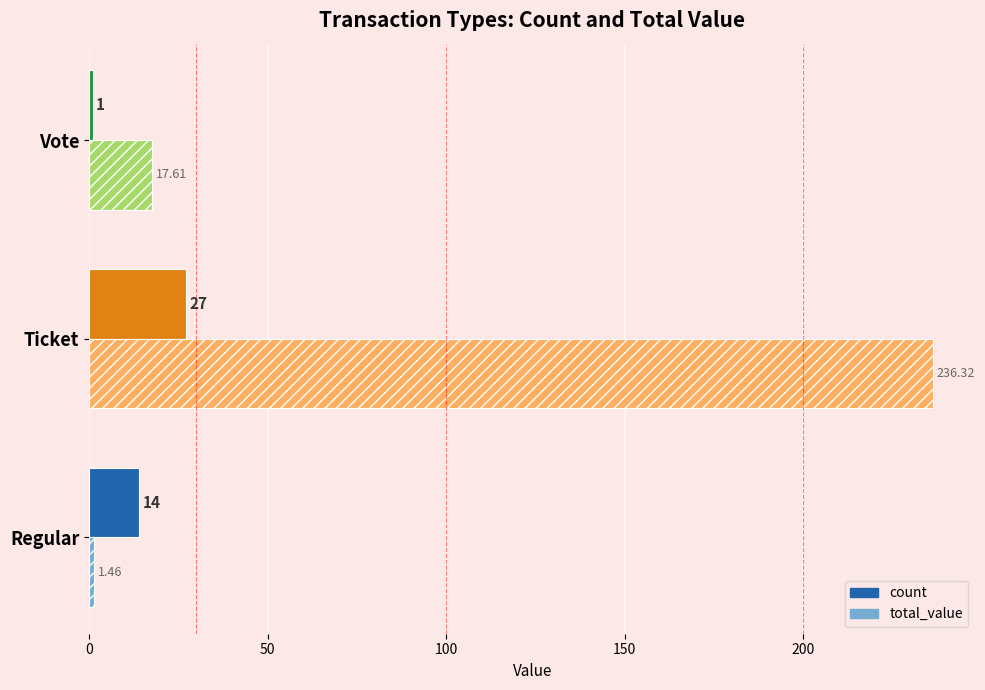

Which series changed the most between Ticket and Vote?

total_value